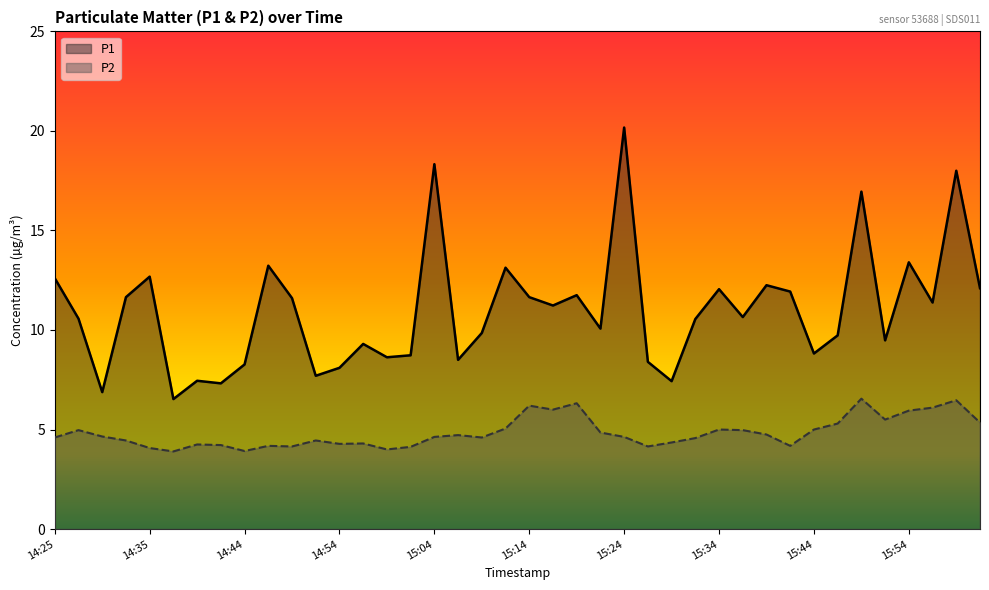

Reading left to right, list all the values displayed in this chart.

P1: 14:25=12.6	14:27=10.6	14:30=6.9	14:32=11.7	14:35=12.7	14:37=6.5	14:39=7.5	14:42=7.3	14:44=8.3	14:47=13.2	14:49=11.6	14:52=7.7	14:54=8.1	14:57=9.3	14:59=8.6	15:02=8.7	15:04=18.3	15:07=8.5	15:09=9.8	15:12=13.1	15:14=11.7	15:16=11.2	15:19=11.8	15:21=10.1	15:24=20.2	15:26=8.4	15:29=7.4	15:31=10.6	15:34=12.1	15:36=10.7	15:39=12.2	15:41=11.9	15:44=8.8	15:46=9.7	15:49=16.9	15:51=9.5	15:54=13.4	15:56=11.4	15:59=18.0	16:01=12.1
P2: 14:25=4.6	14:27=5.0	14:30=4.7	14:32=4.5	14:35=4.1	14:37=3.9	14:39=4.2	14:42=4.2	14:44=3.9	14:47=4.2	14:49=4.2	14:52=4.5	14:54=4.3	14:57=4.3	14:59=4.0	15:02=4.1	15:04=4.6	15:07=4.7	15:09=4.6	15:12=5.0	15:14=6.2	15:16=6.0	15:19=6.3	15:21=4.8	15:24=4.6	15:26=4.2	15:29=4.3	15:31=4.6	15:34=5.0	15:36=5.0	15:39=4.8	15:41=4.2	15:44=5.0	15:46=5.3	15:49=6.5	15:51=5.5	15:54=6.0	15:56=6.1	15:59=6.5	16:01=5.3